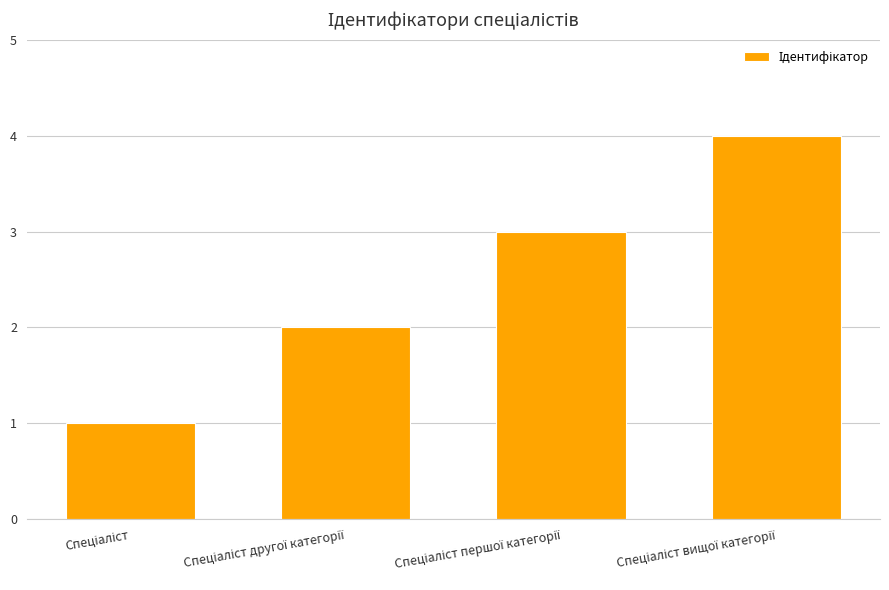

What is the greatest value displayed?

4